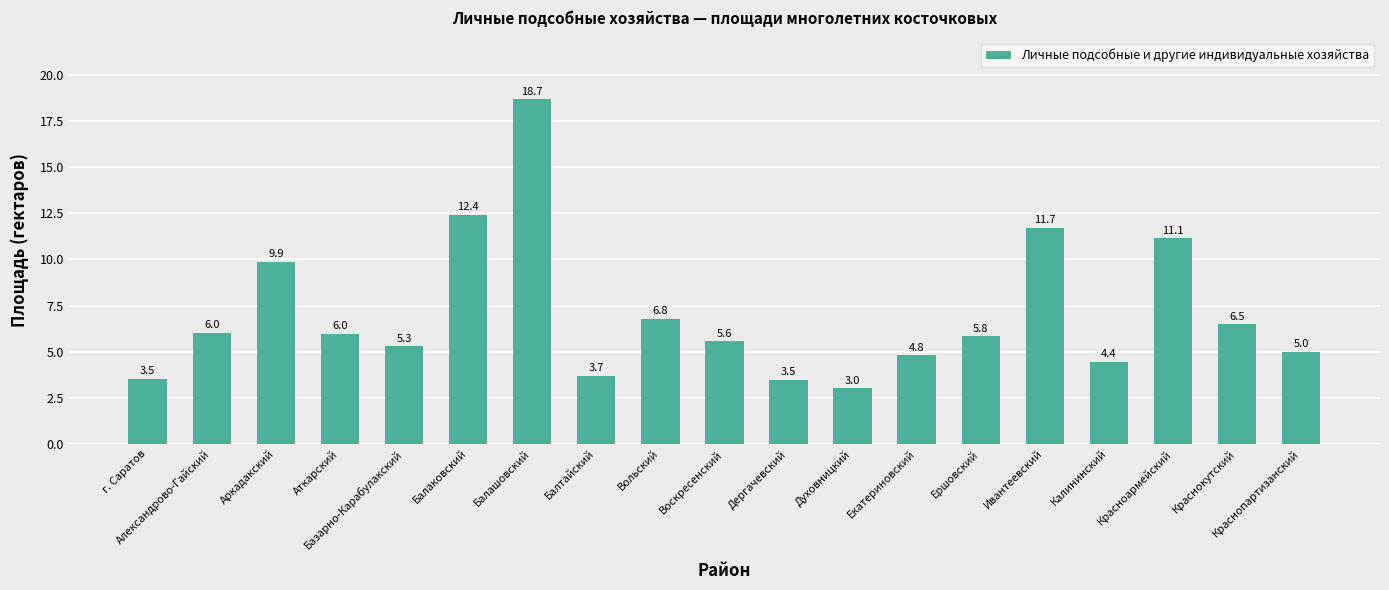

True or false: the data shows 4.8 at Екатериновский.

True